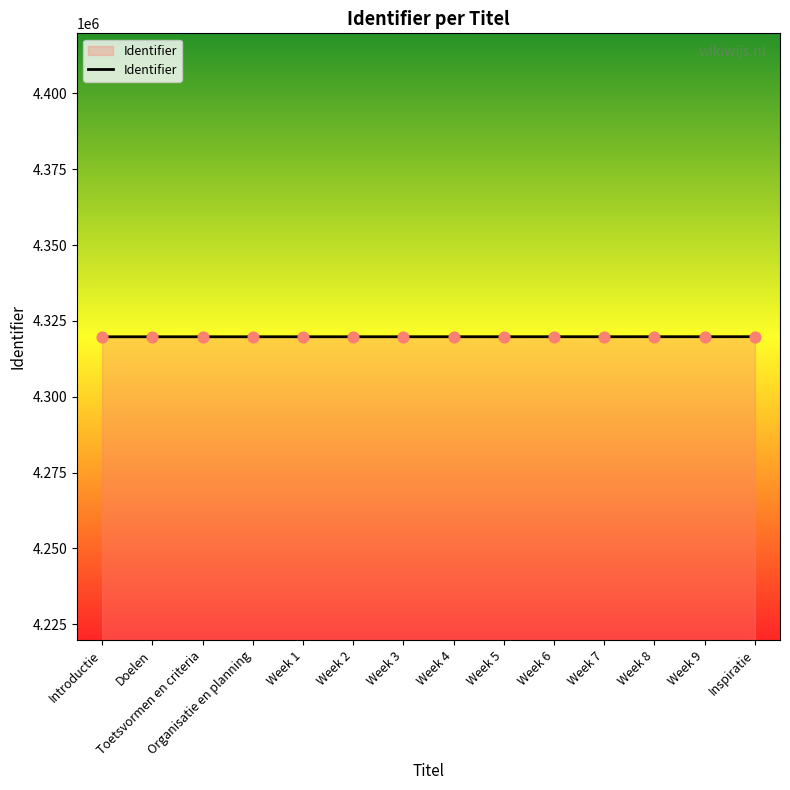

What is the ratio of the value at Week 6 to the value at Week 2?

1.0